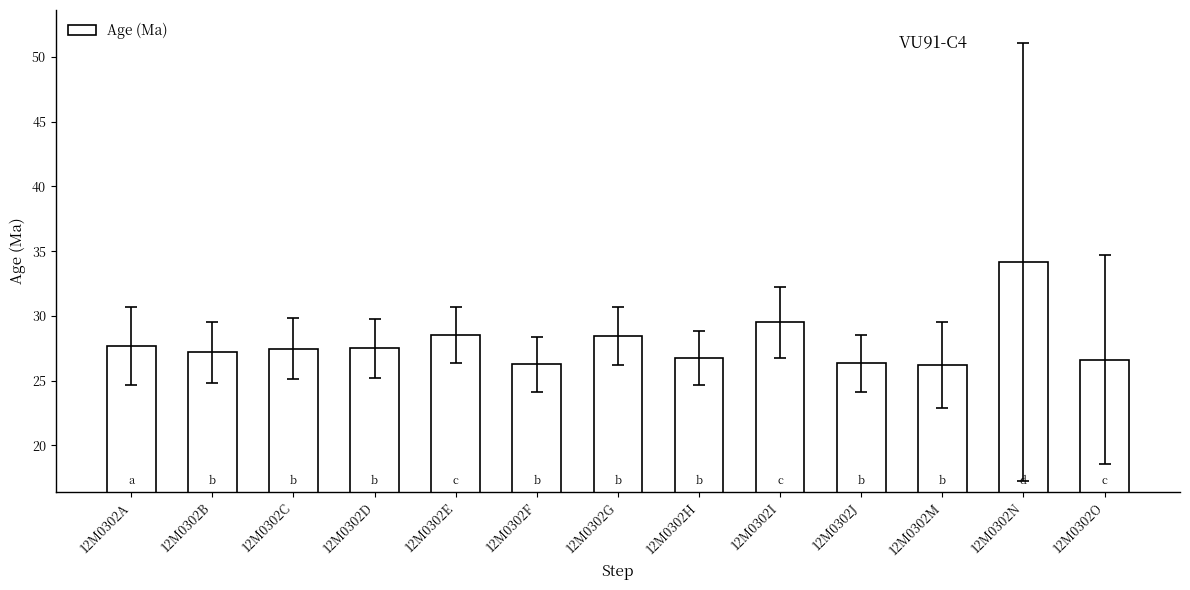

True or false: the data shows 28.4 at 12M0302G.

True